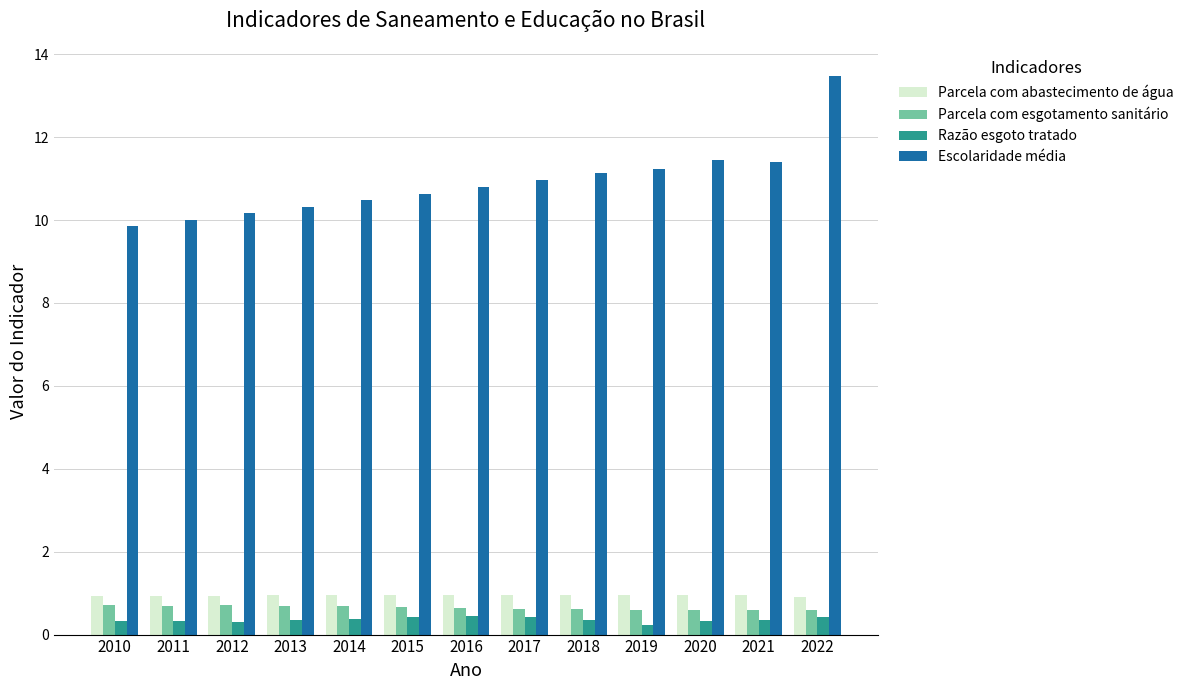

What is the value of the Escolaridade média bar at the 2nd from the left?

10.0